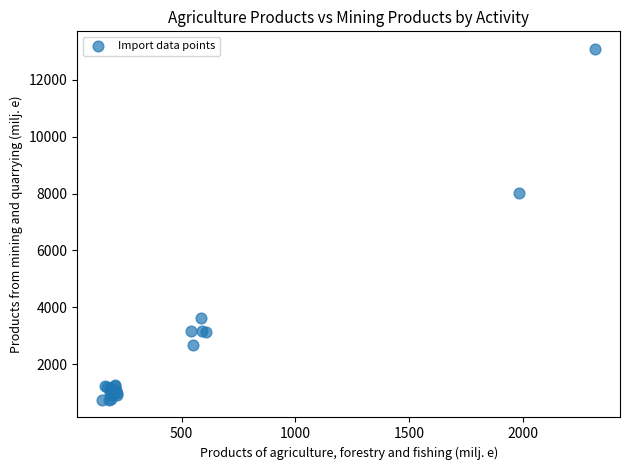

What Y value in the scatter plot is closest to 6916?

8034.8